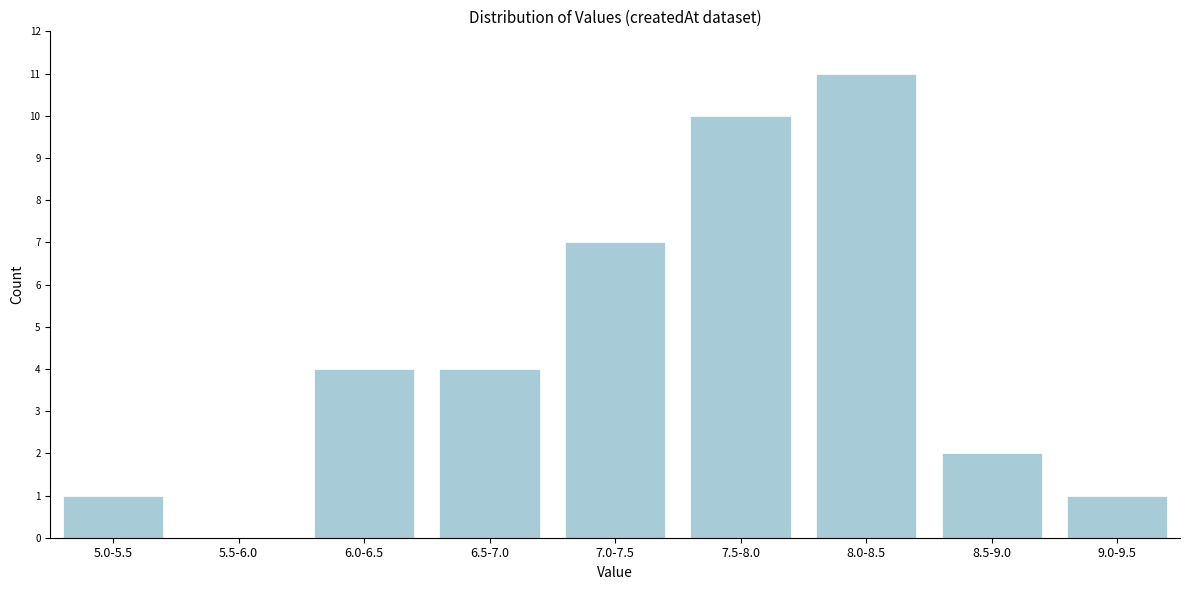

Reading left to right, extract all data points from this chart.

5.0-5.5=1	5.5-6.0=0	6.0-6.5=4	6.5-7.0=4	7.0-7.5=7	7.5-8.0=10	8.0-8.5=11	8.5-9.0=2	9.0-9.5=1